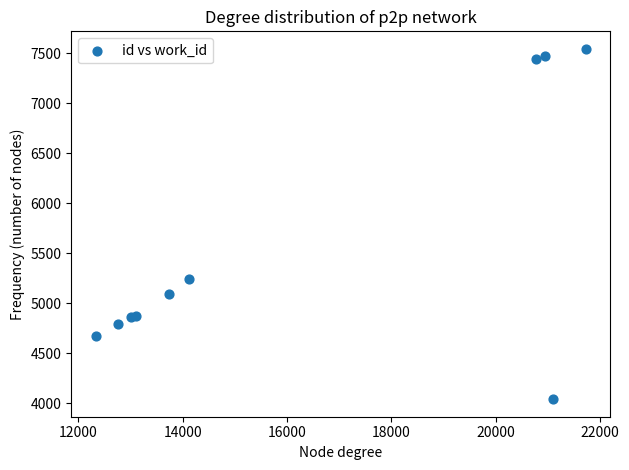

What Y value in the scatter plot is closest to 5792?

5244